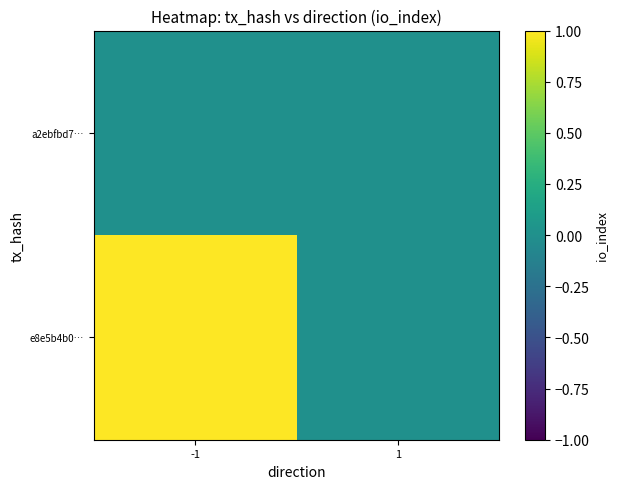

At 1, list the series in order from smallest to largest.

e8e5b4b0…, a2ebfbd7…